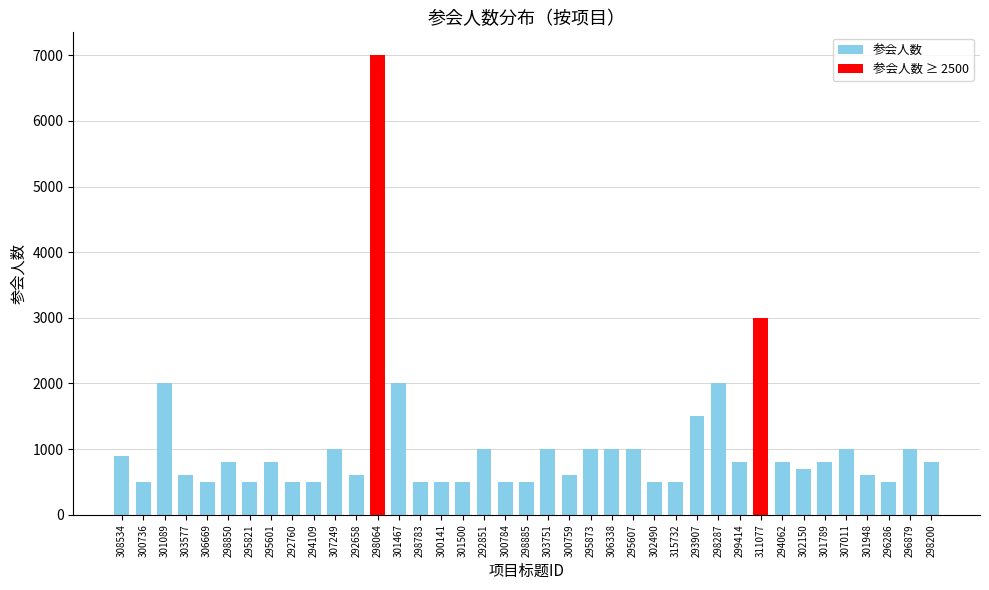

What is the label of the 22nd bar from the left?

300759